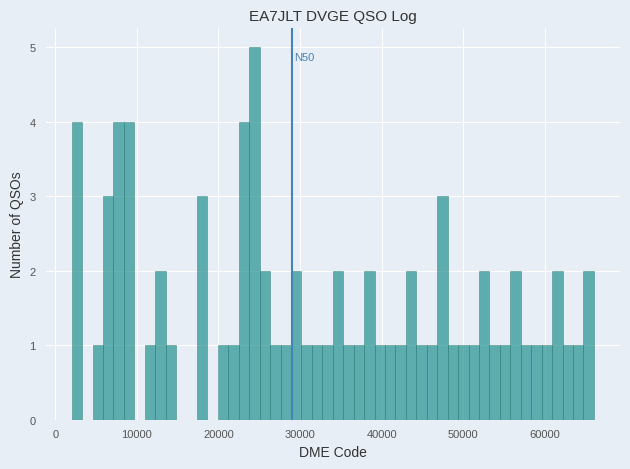

Read against the x-axis, roughly where is the centre of the tallest bar?

24000